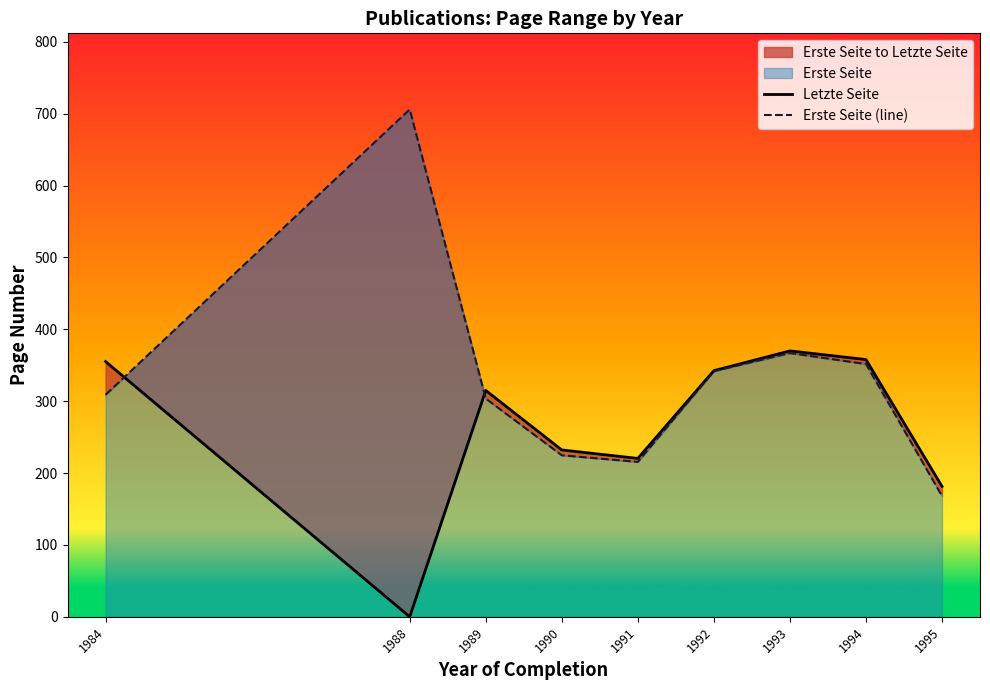

Between 1984 and 1993, which is larger?

1993